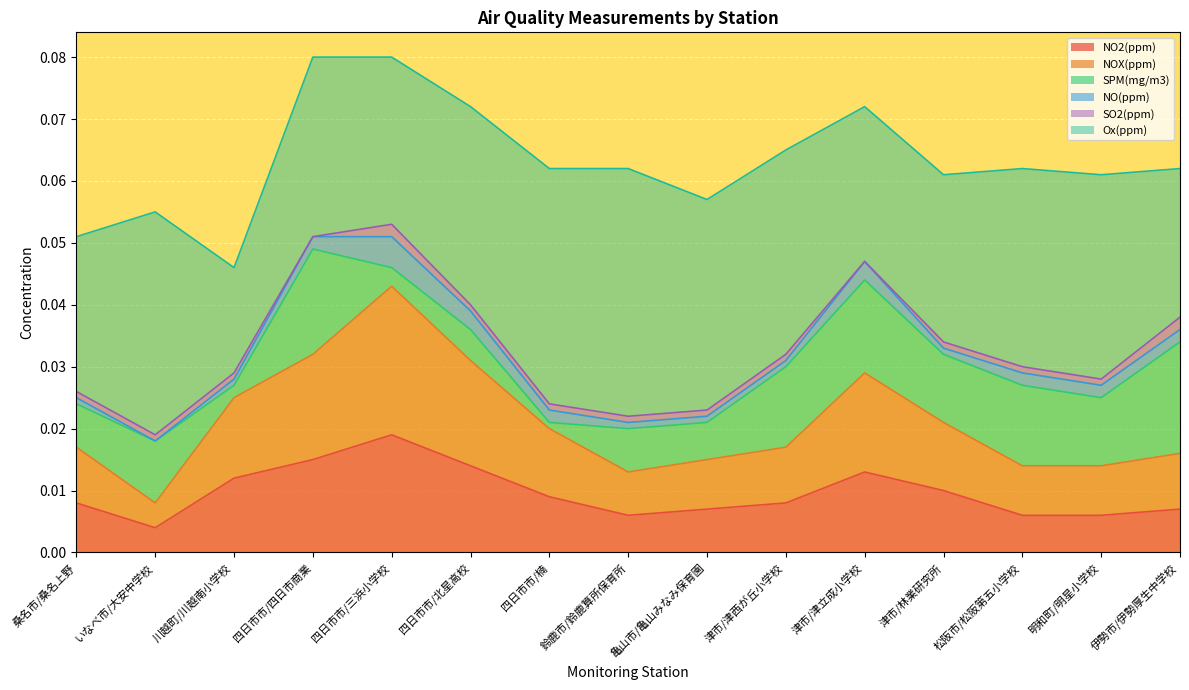

List the labels in order of NO2(ppm) value, smallest first.

いなべ市/大安中学校, 鈴鹿市/鈴鹿算所保育所, 松阪市/松阪第五小学校, 明和町/明星小学校, 亀山市/亀山みなみ保育園, 伊勢市/伊勢厚生中学校, 桑名市/桑名上野, 津市/津西が丘小学校, 四日市市/楠, 津市/林業研究所, 川越町/川越南小学校, 津市/津立成小学校, 四日市市/北星高校, 四日市市/四日市商業, 四日市市/三浜小学校